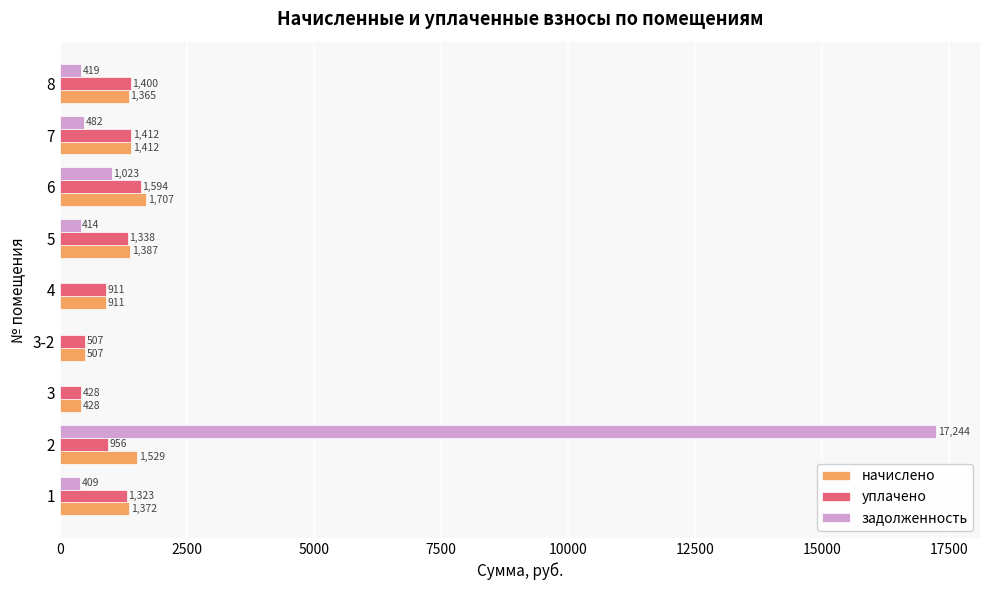

Which series has the largest total across all categories?

задолженность